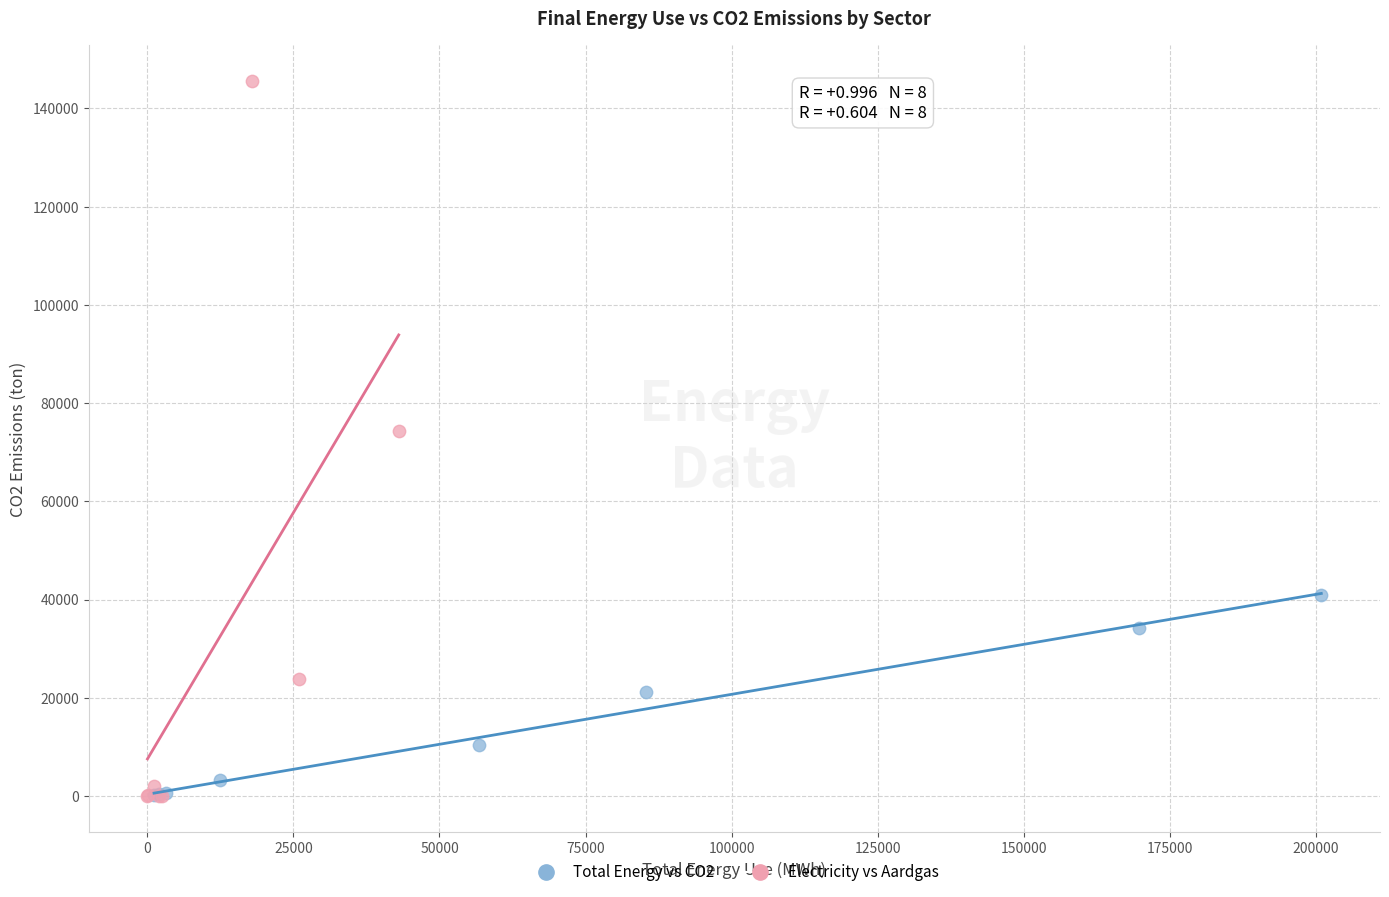

What are all the series names shown in the legend?

Total Energy vs CO2, Electricity vs Aardgas